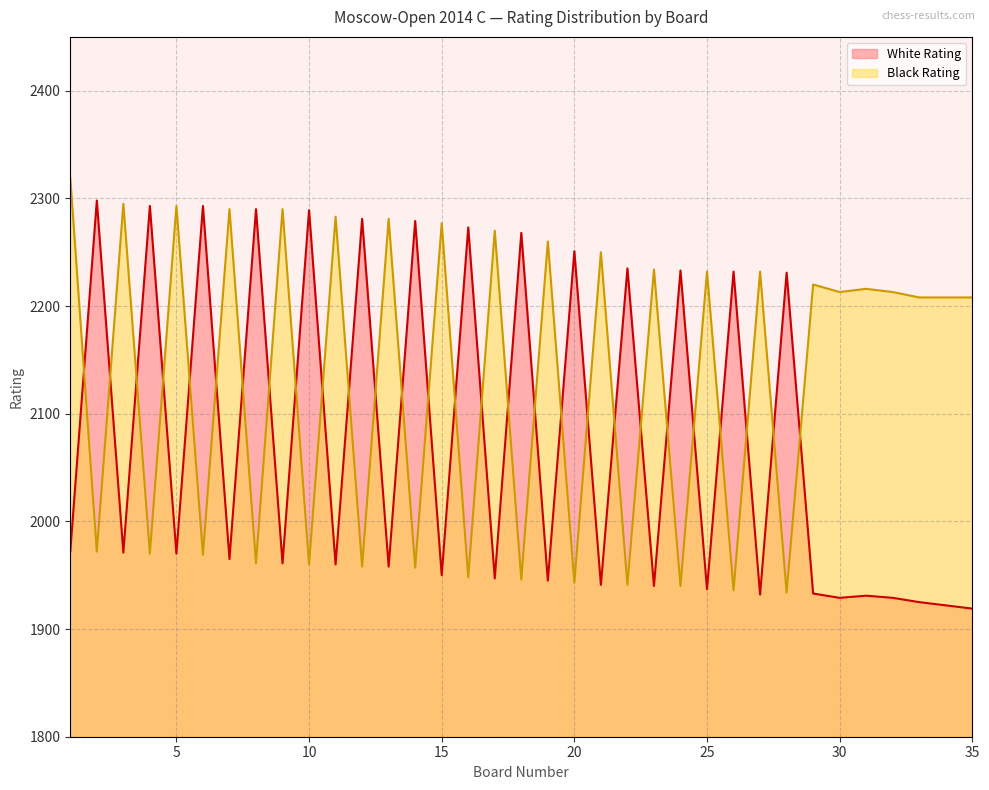

The value of Black Rating at 34 is 2208. True or false?

True